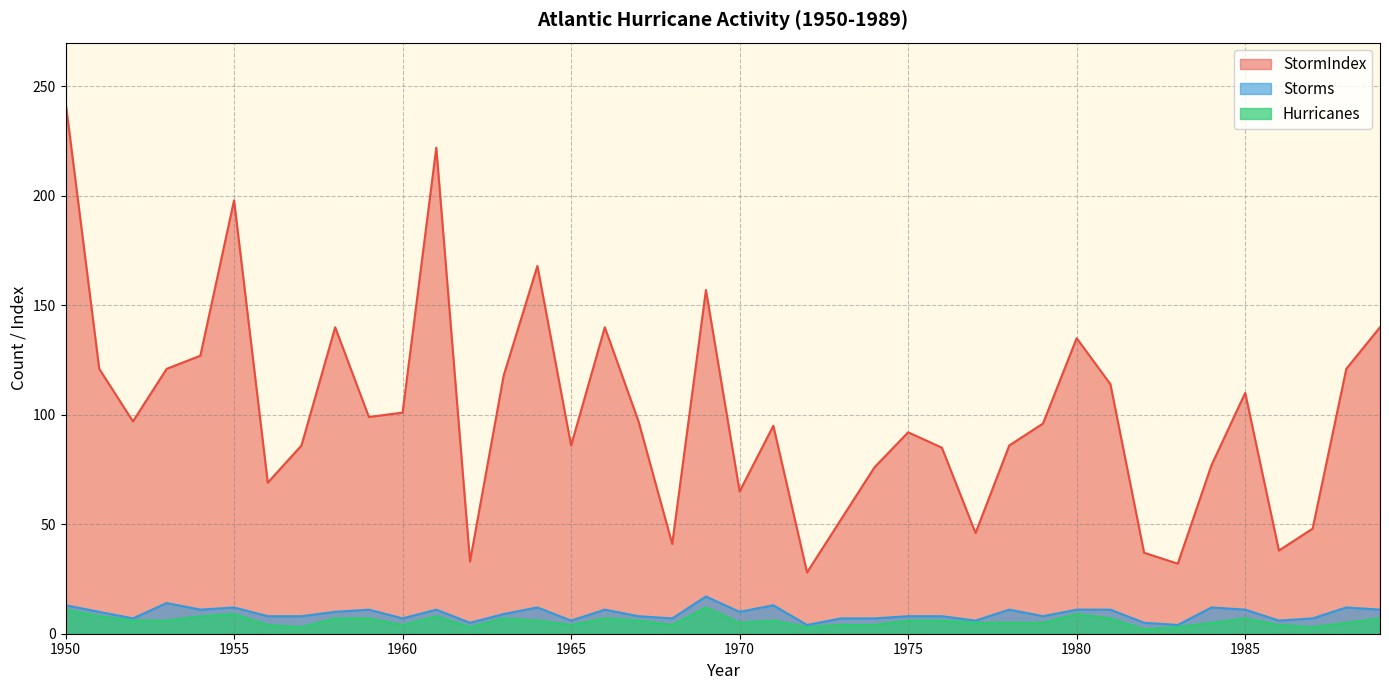

In Storms, how many points are higher than both neighbors (excluding endpoints)?

11